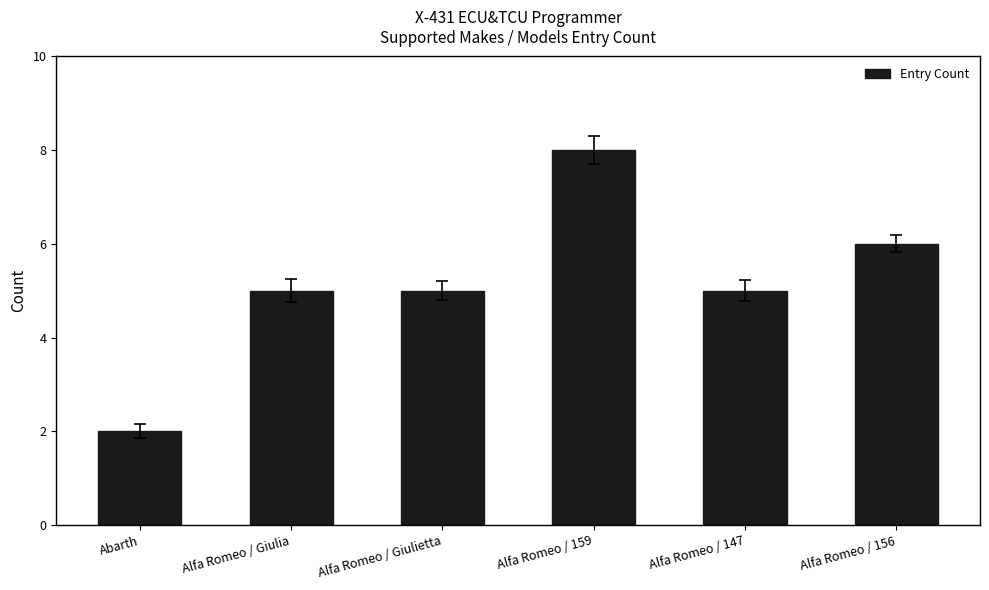

What is the change in value from Alfa Romeo / 159 to Alfa Romeo / 147?

-3